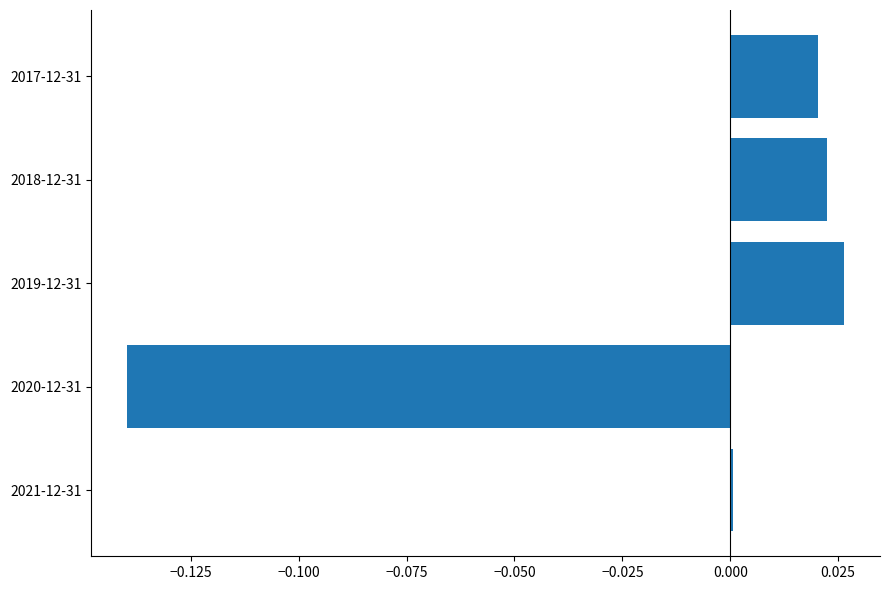

What is the change in value from 2020-12-31 to 2019-12-31?

+0.2